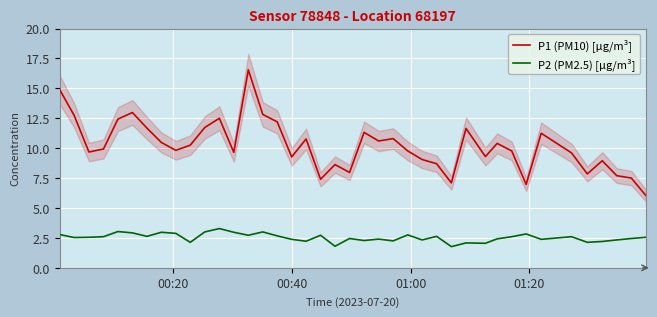

Rank the series by their average value, from lowest to highest.

P2 (PM2.5) [µg/m³], P1 (PM10) [µg/m³]